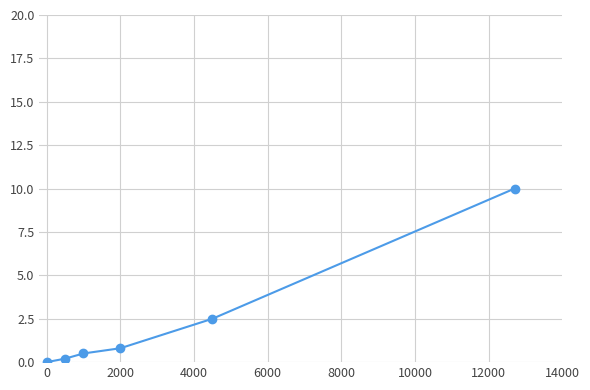

Reading left to right, list all the values displayed in this chart.

0.0	0.2	0.5	0.8	2.5	10.0